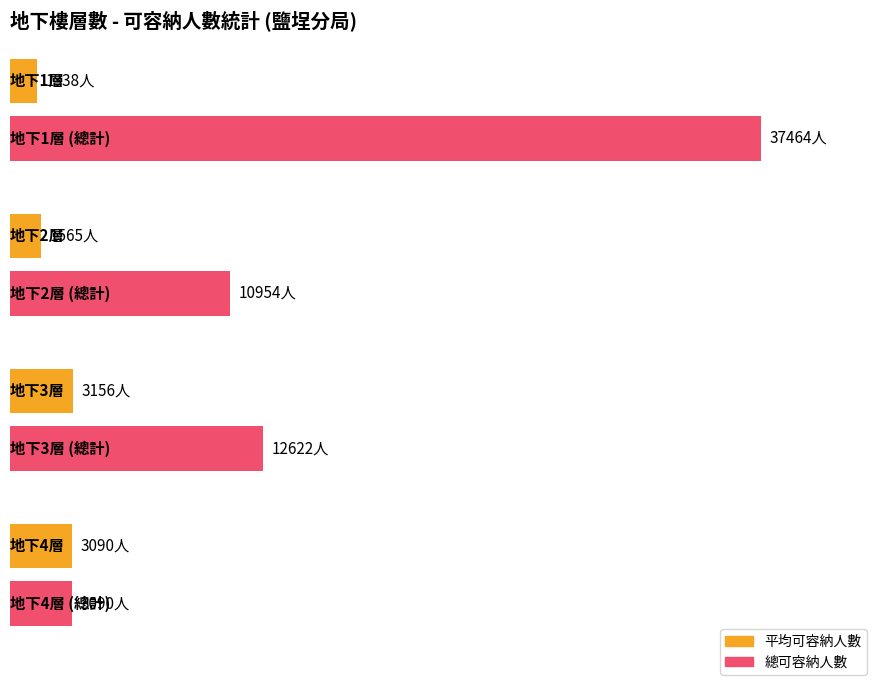

Does the chart contain any negative values?

No